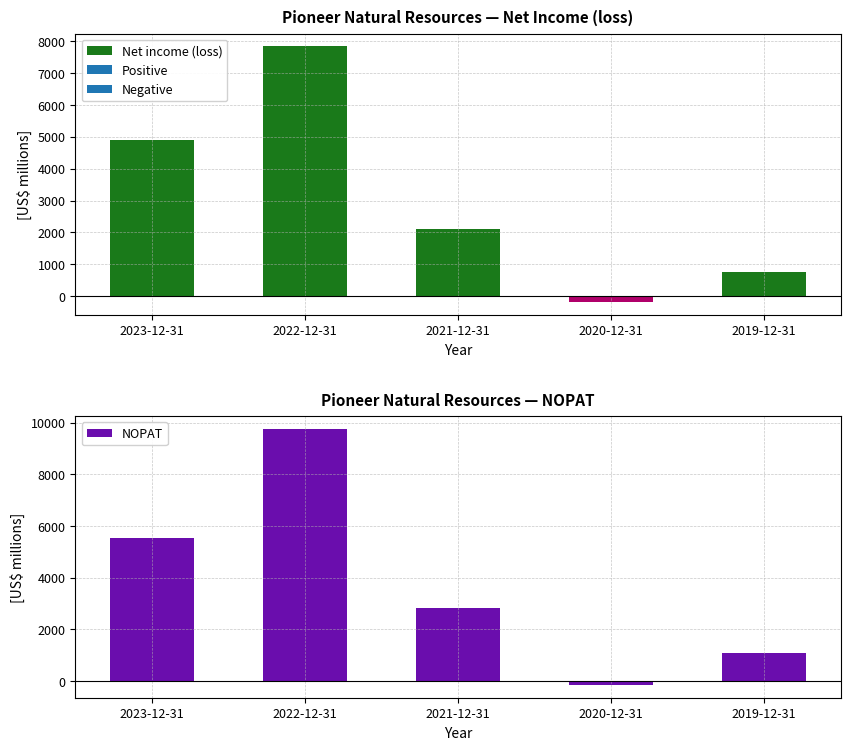

Between 2021-12-31 and 2019-12-31, which series saw the biggest shift?

NOPAT